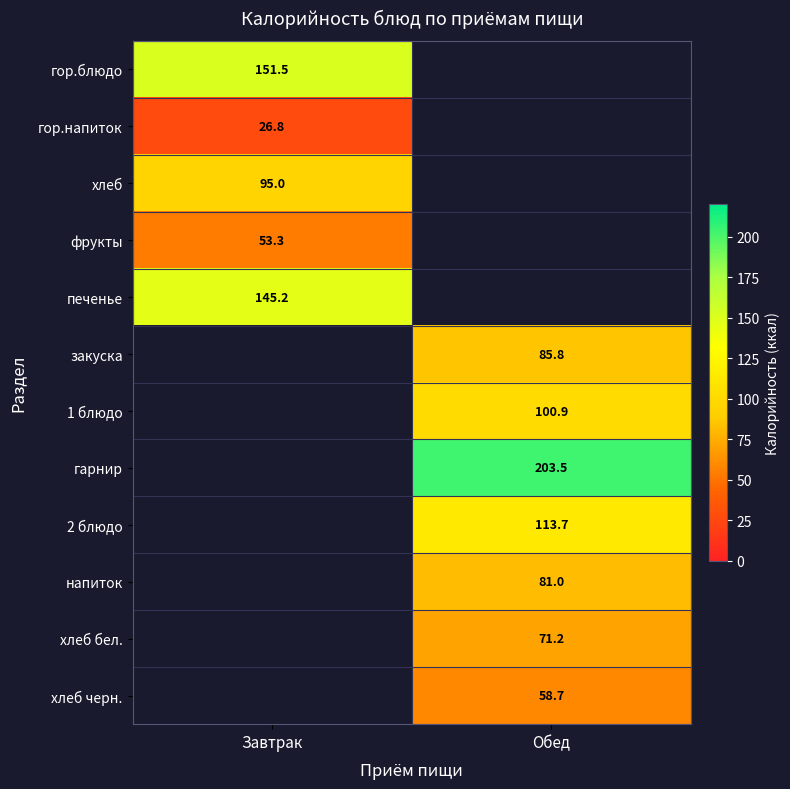

Is the value of гор.напиток at Завтрак greater than the value of хлеб черн. at Обед?

No